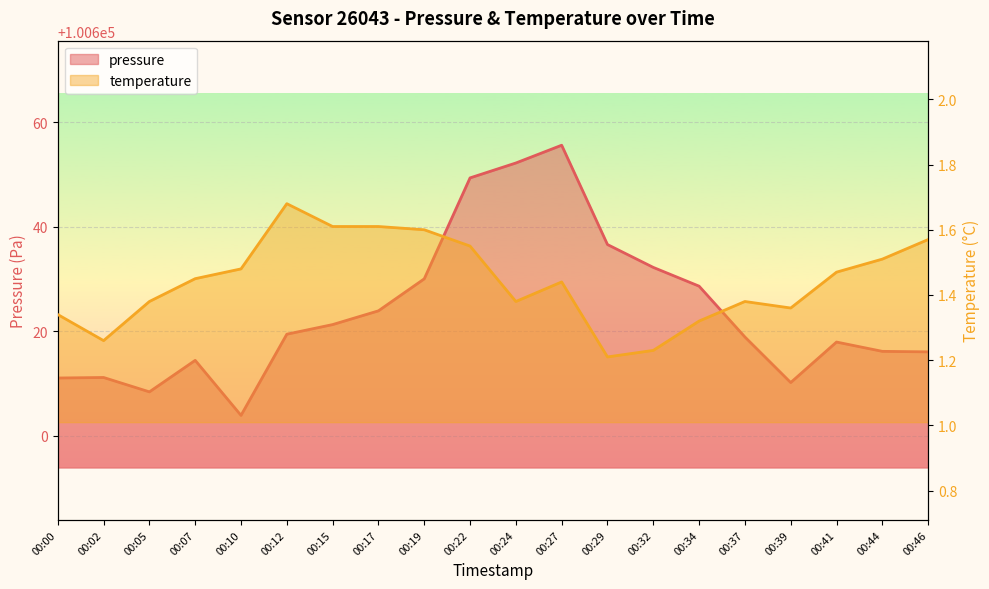

At how many categories does at least one series exceed 62311?

20